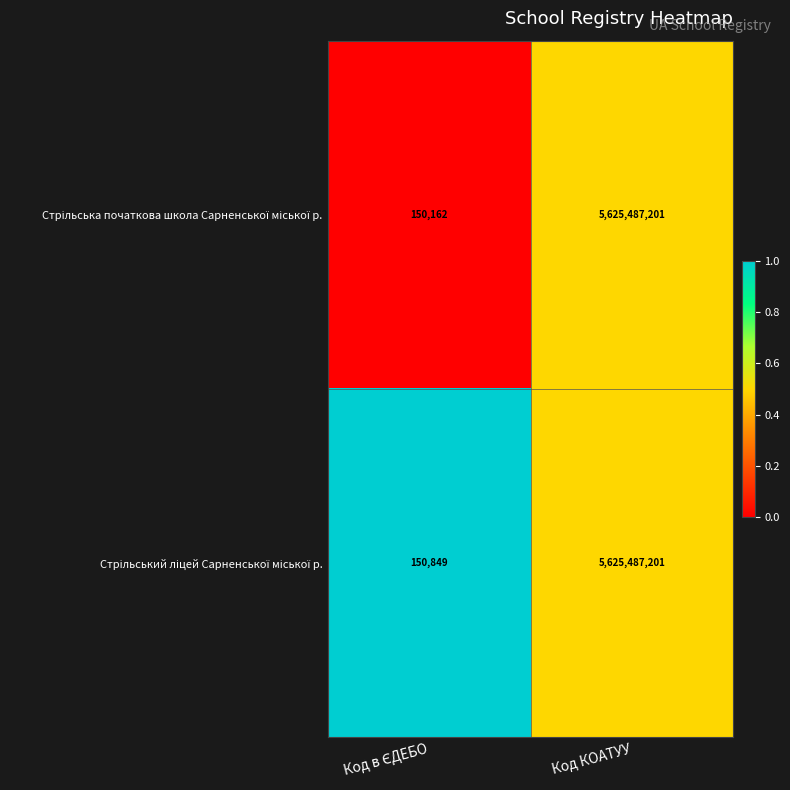

What is the total value across all series at Код КОАТУУ?

11250974402